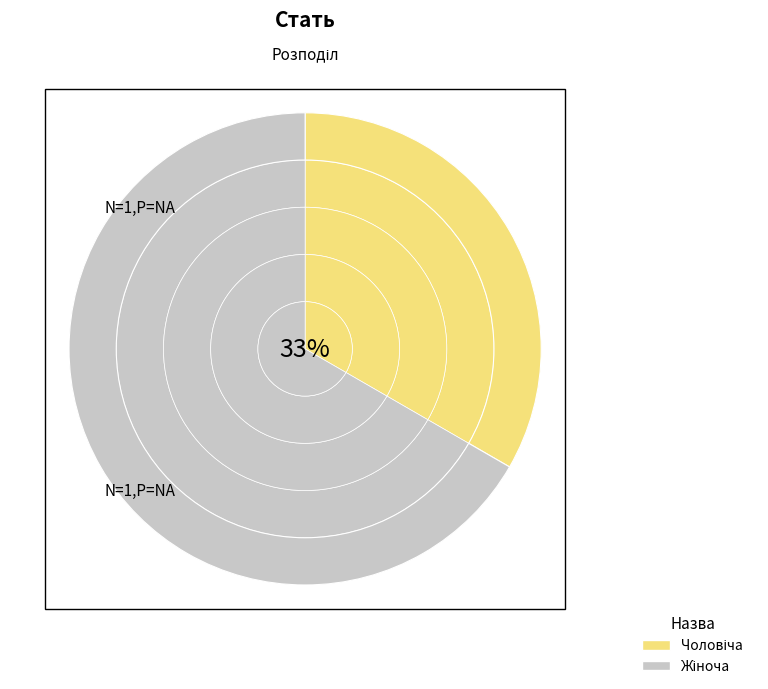

How much of the chart is everything except Чоловіча?

66.7%